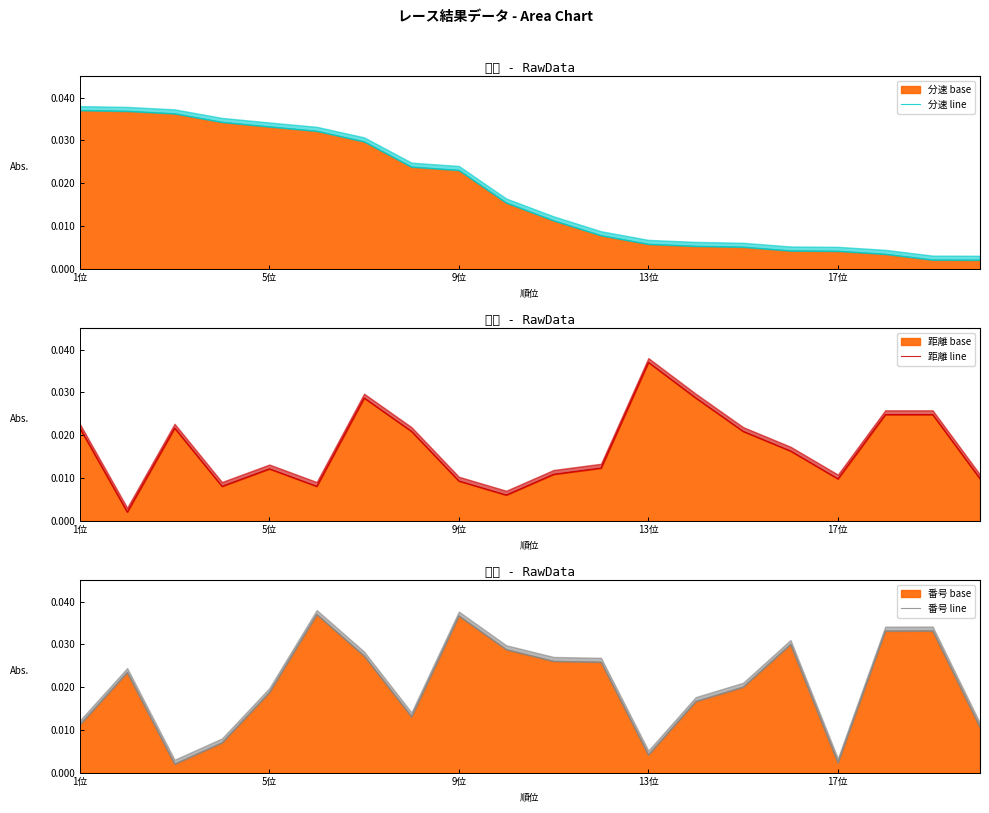

How many series are shown in this chart?

3